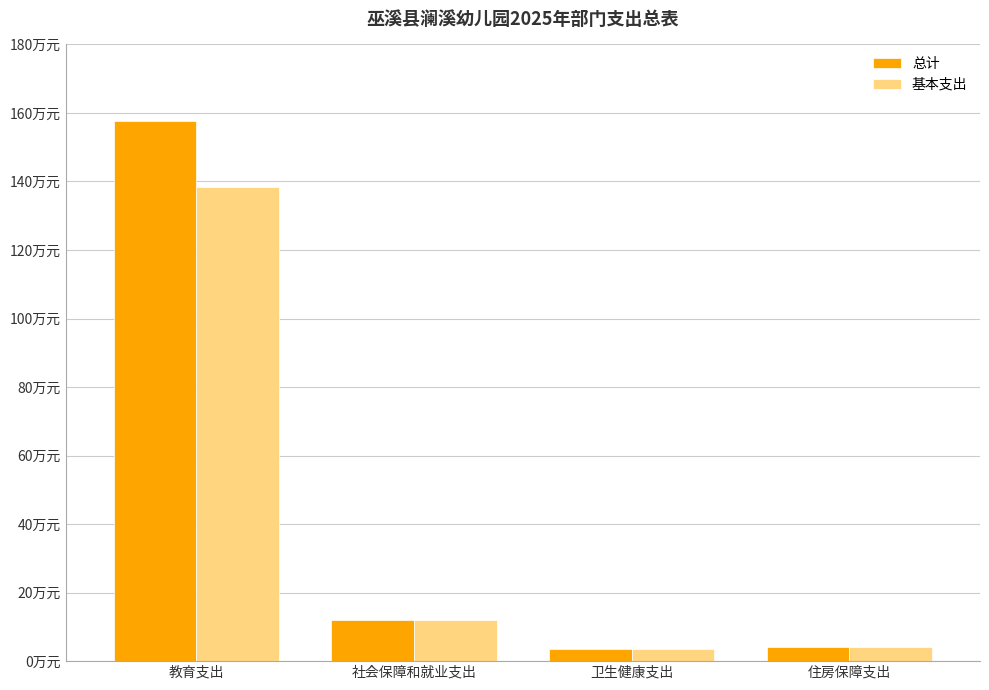

Are the bars horizontal?

No